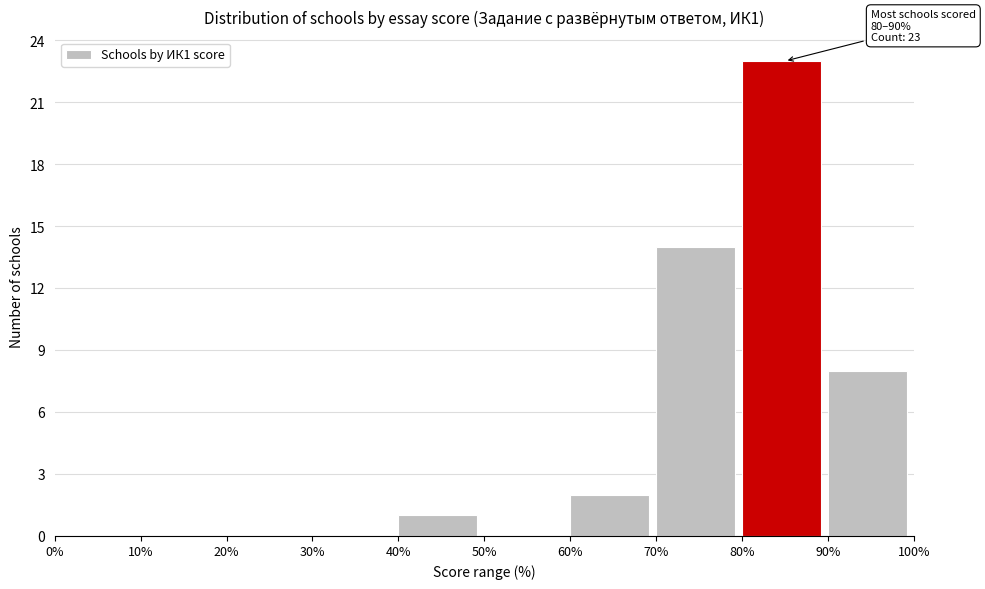

Which range on the x-axis has the tallest bar?

80% to 90%